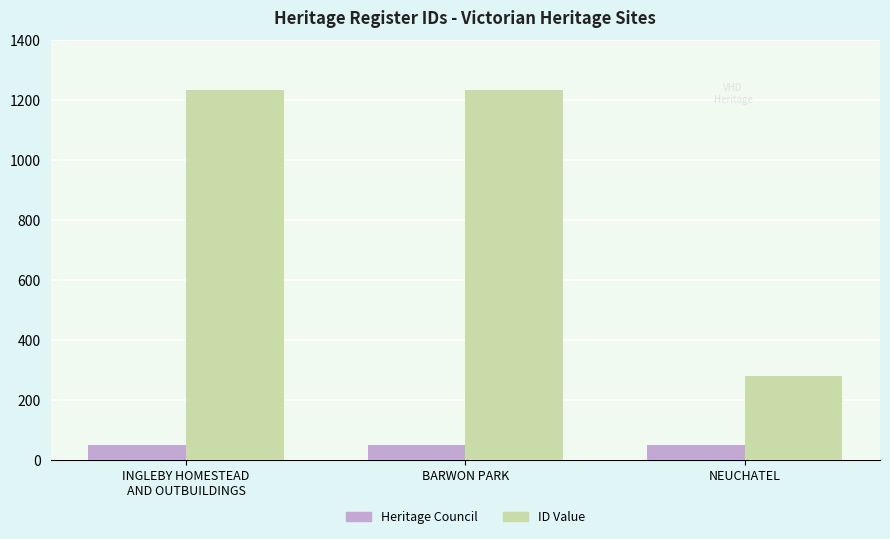

Which series has the largest total across all categories?

ID Value